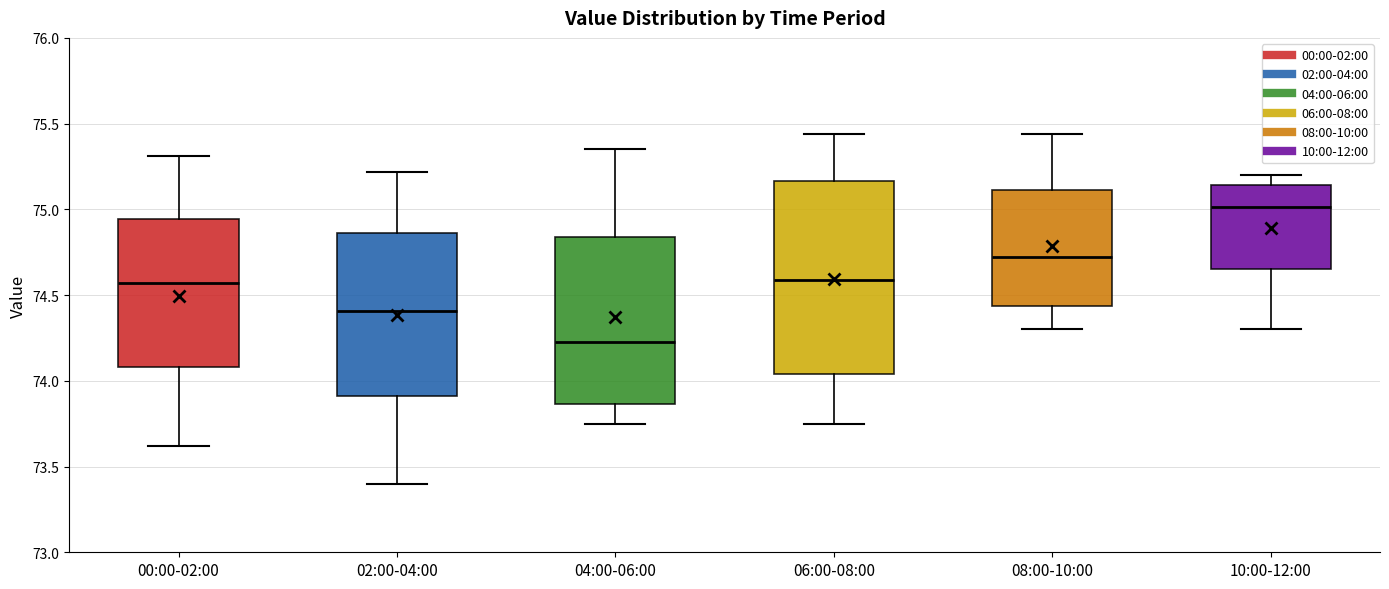

Where does the lower whisker of the box for 02:00-04:00 end on the y-axis? The values are not printed on the chart, so give them approximately, as read against the axis.

73.40